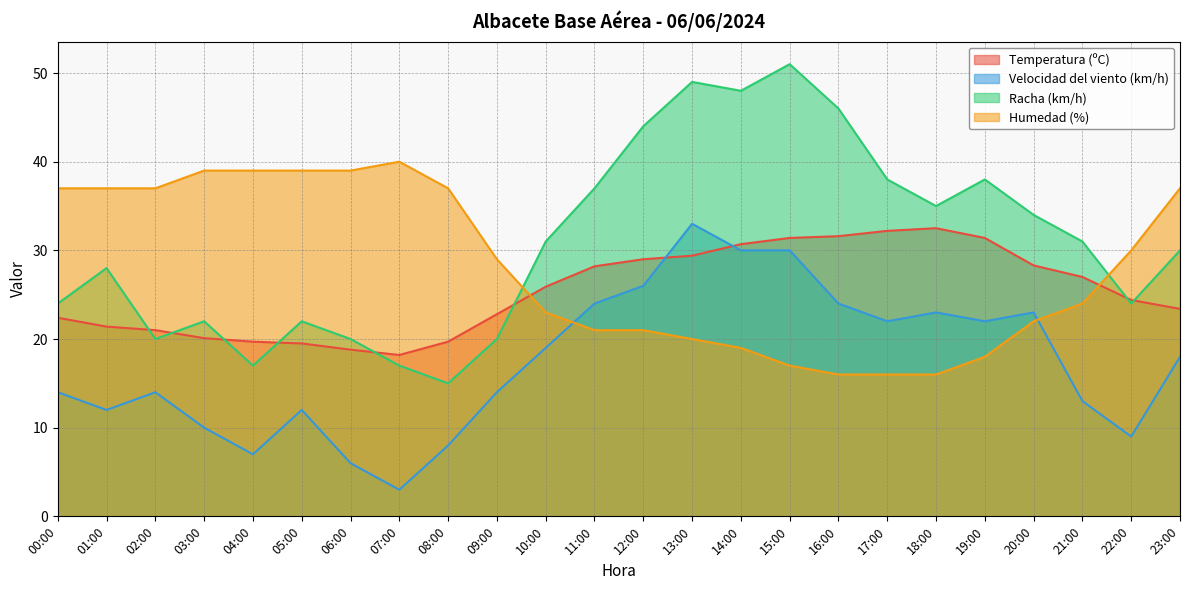

How many lines are shown in the chart?

4